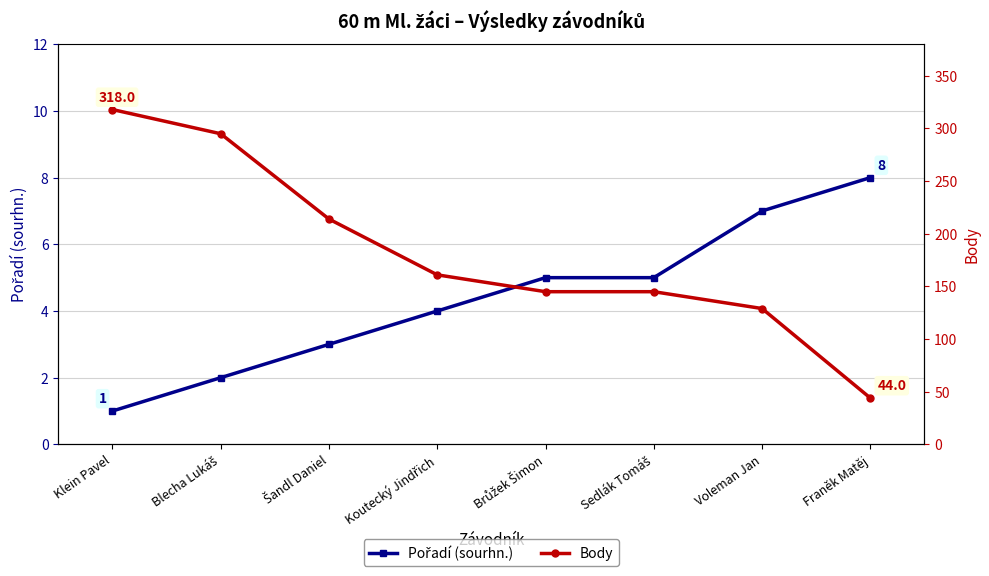

True or false: Pořadí (sourhn.) and Body cross at least once.

False